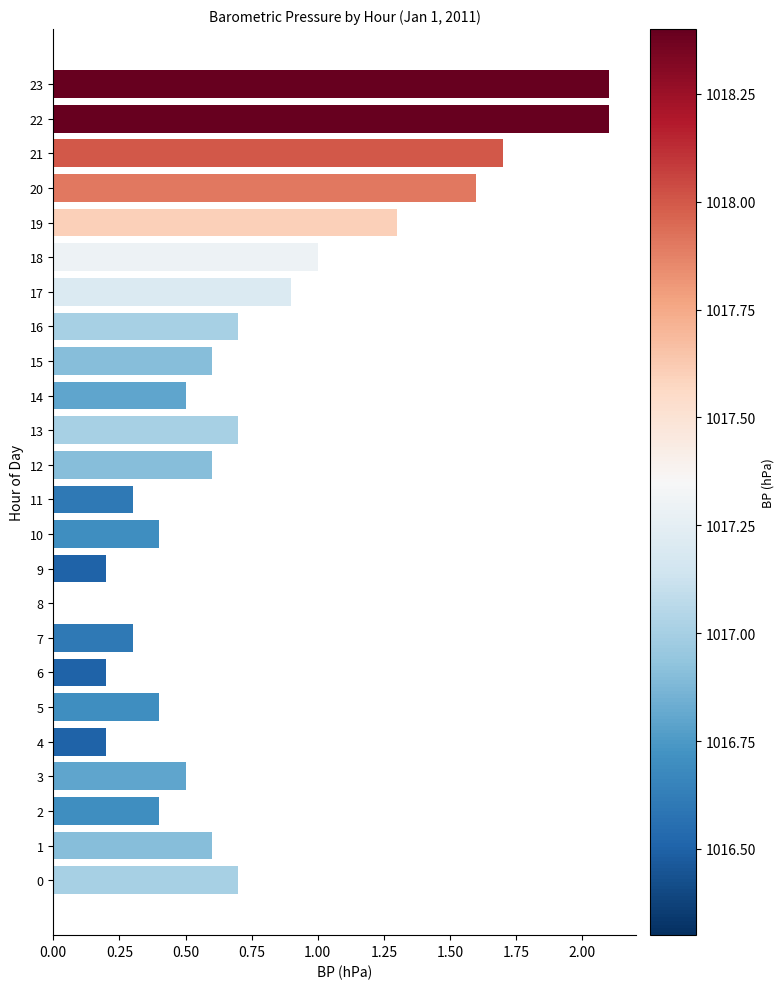

Is it true that the value at 12 is 0.6?

True